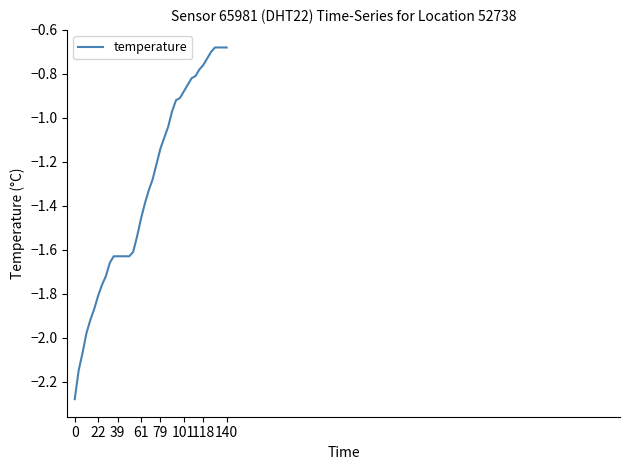

What is the difference between the maximum and minimum values?

1.6